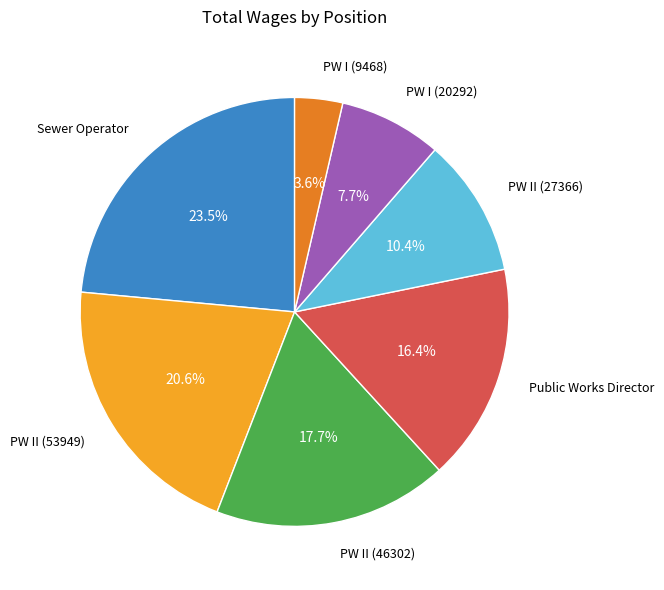

Does any single category account for the majority?

No